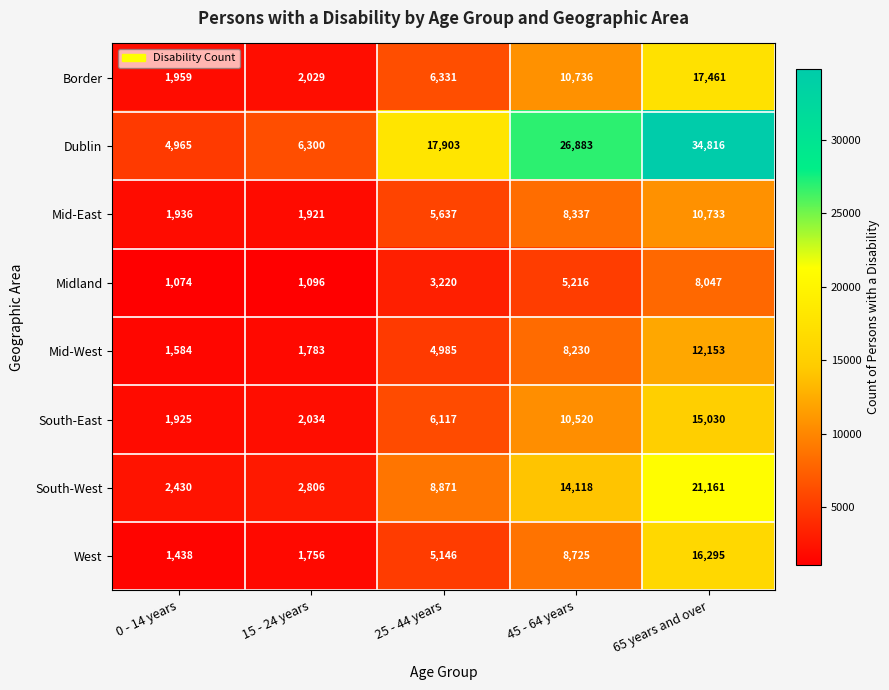

How many distinct data groups are displayed?

8